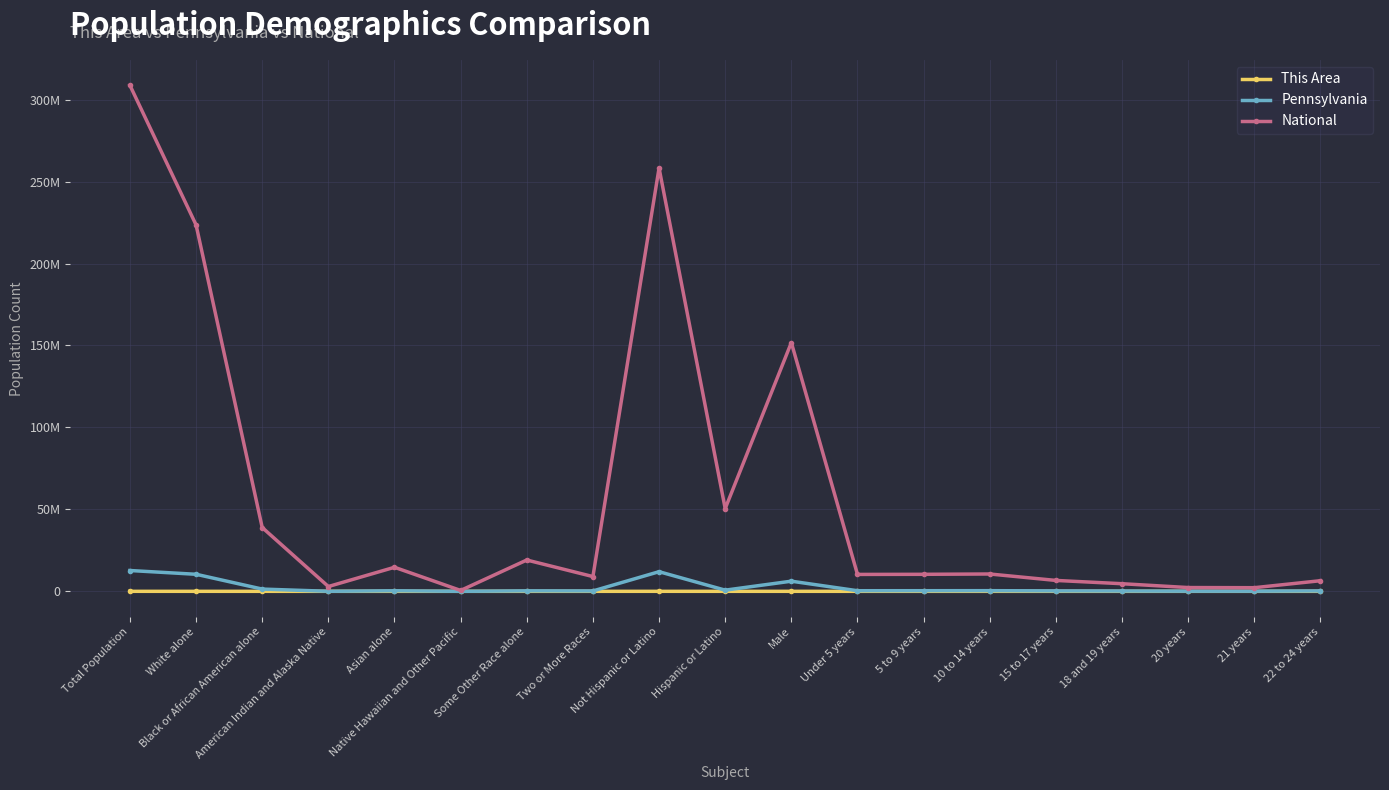

Is this an area chart (filled region under the line)?

No